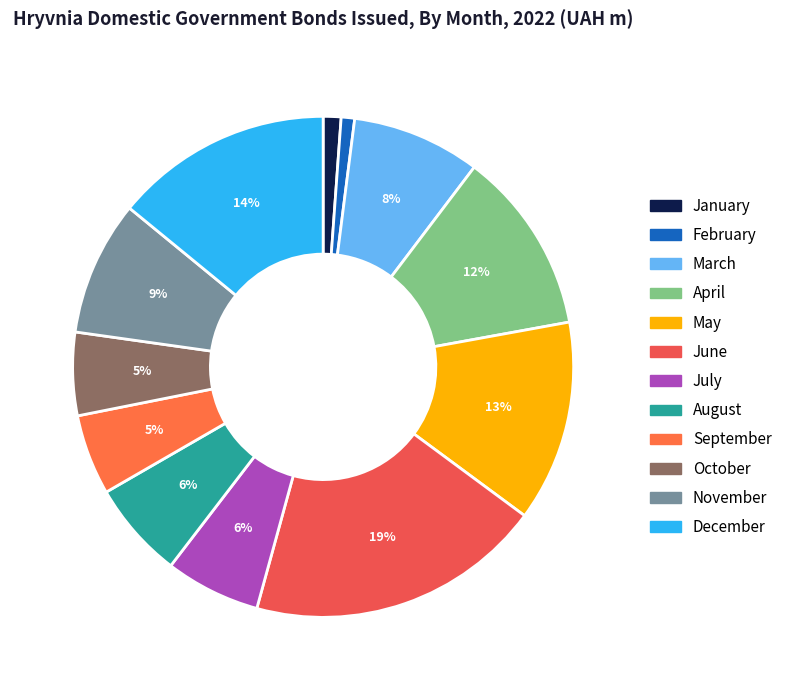

To the nearest percent, what is the difference between the July and October slice percentages?

1%